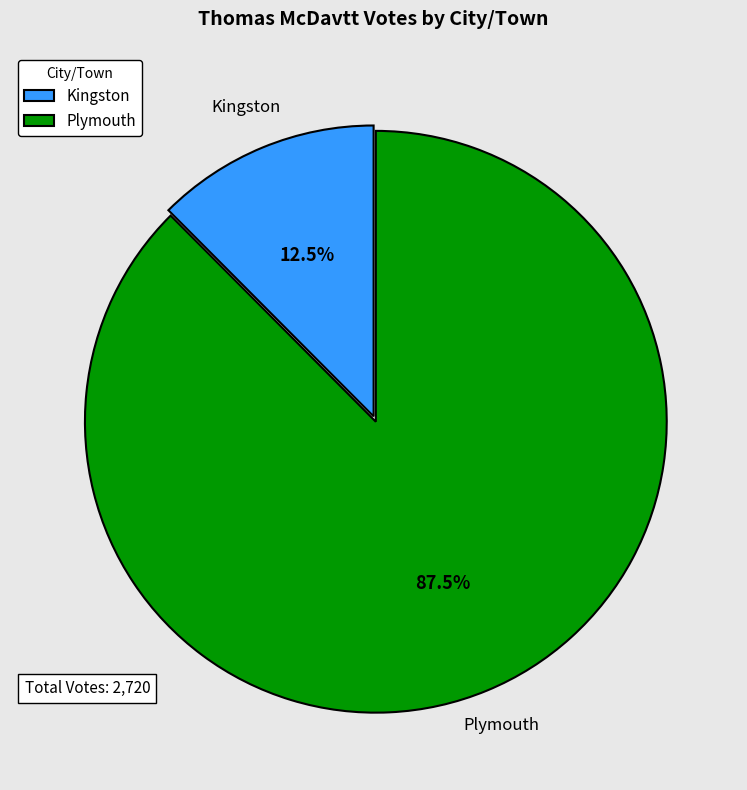

What is the majority slice?

Plymouth